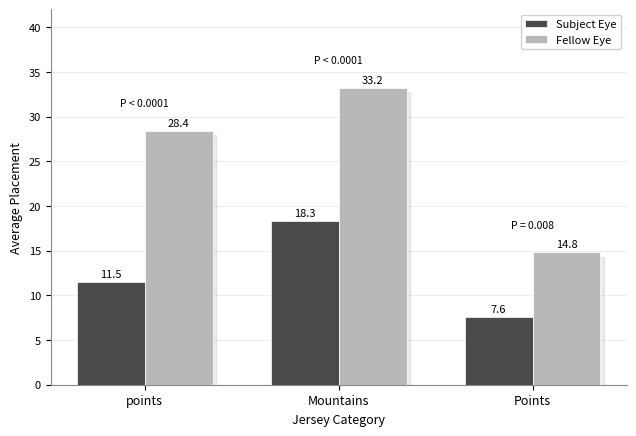

What is the label of the 1st bar from the right?

Points